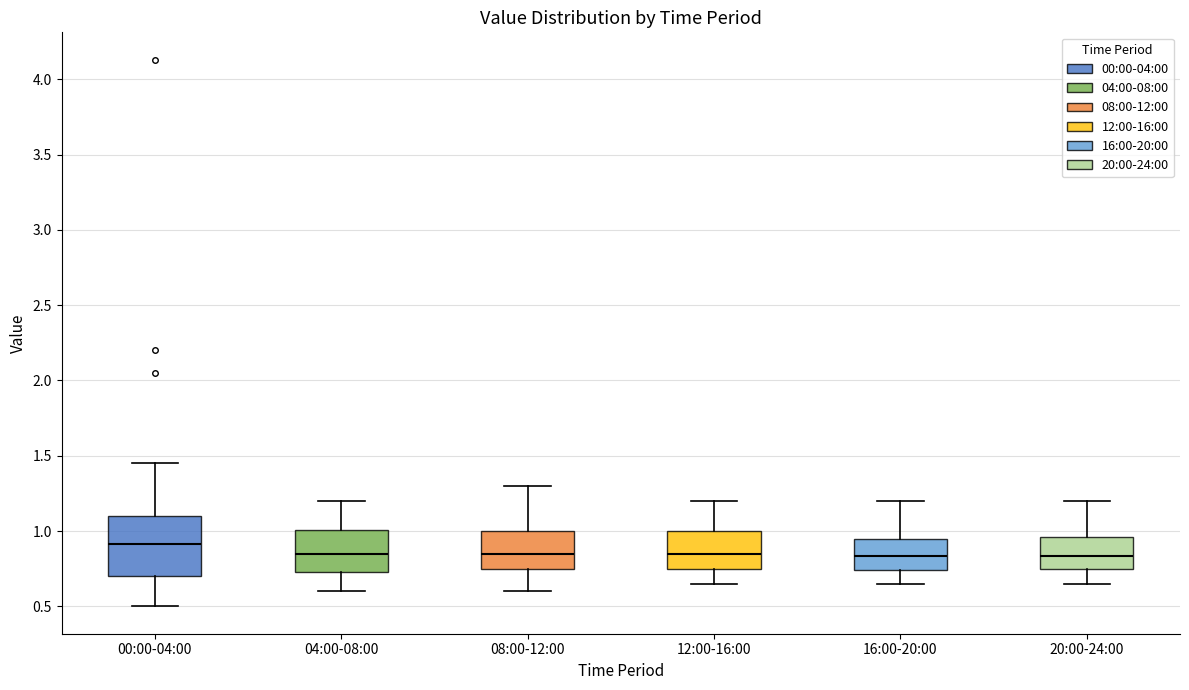

Which box's median line is the highest?

00:00-04:00